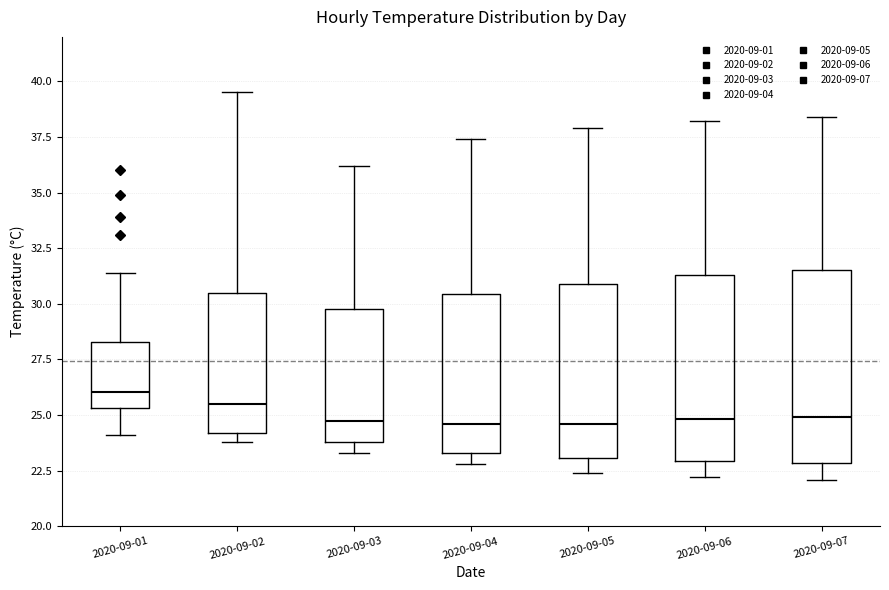

Reading left to right, transcribe this box plot: for each box, give where its median line is, the range the box spans, and where its two whiskers end, as read against the y-axis. The values are not printed on the chart, so give them approximately, as read against the axis.

2020-09-01: median 26.0, box 25.5 to 28.5, whiskers 24.0 to 31.5
2020-09-02: median 25.5, box 24.0 to 30.5, whiskers 24.0 (just below the box's lower edge) to 39.5
2020-09-03: median 25.0, box 24.0 to 30.0, whiskers 23.5 to 36.0
2020-09-04: median 24.5, box 23.5 to 30.5, whiskers 23.0 to 37.5
2020-09-05: median 24.5, box 23.0 to 31.0, whiskers 22.5 to 38.0
2020-09-06: median 25.0, box 23.0 to 31.5, whiskers 22.0 to 38.0
2020-09-07: median 25.0, box 23.0 to 31.5, whiskers 22.0 to 38.5